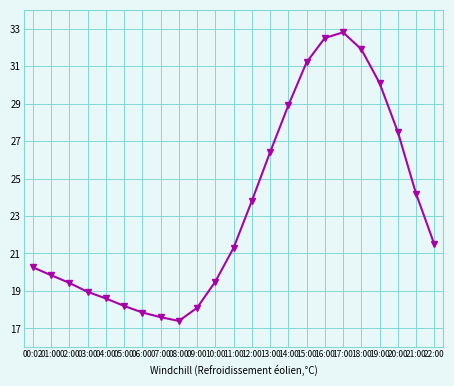

At which label is the value closest to 25?

21:00